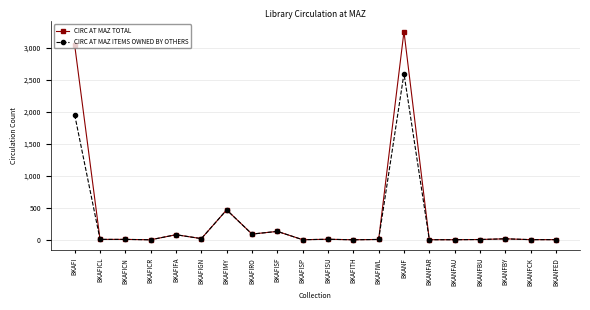

Is it true that CIRC AT MAZ ITEMS OWNED BY OTHERS equals 2599 at BKANF?

True